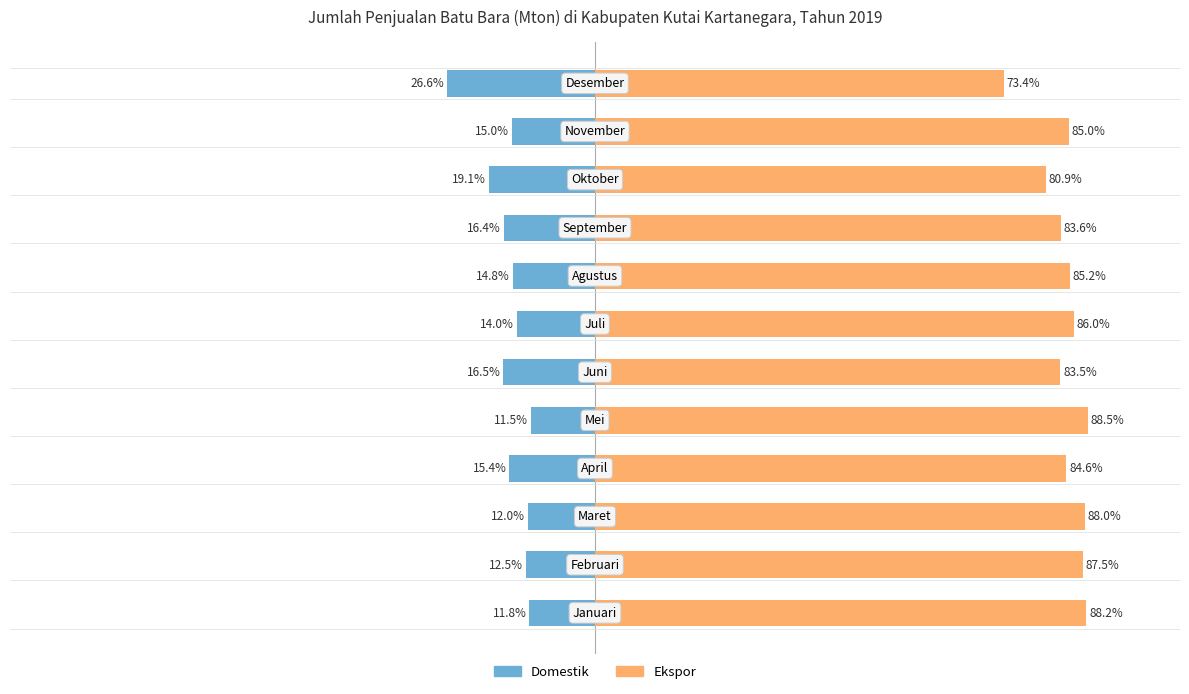

How many data points does each series have?

12